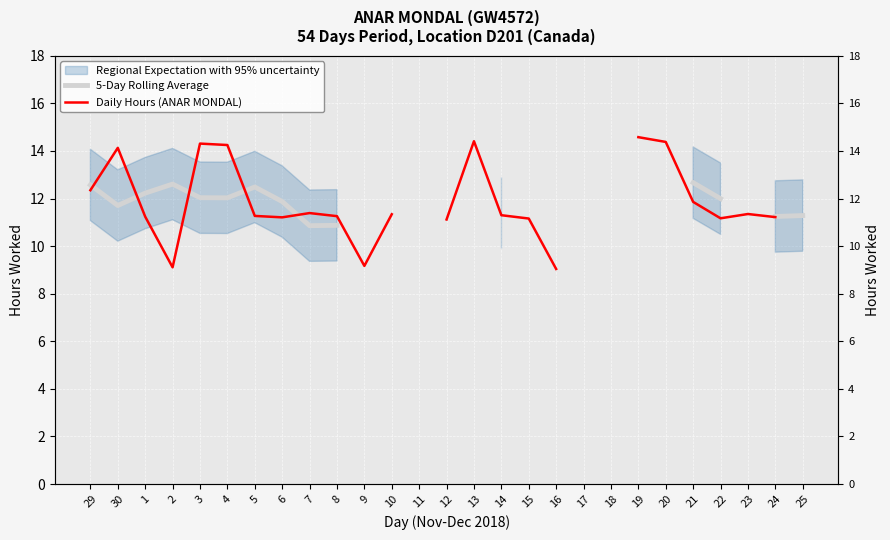

What is the difference between the second highest and minimum values in the Daily Hours (ANAR MONDAL) series?

5.5